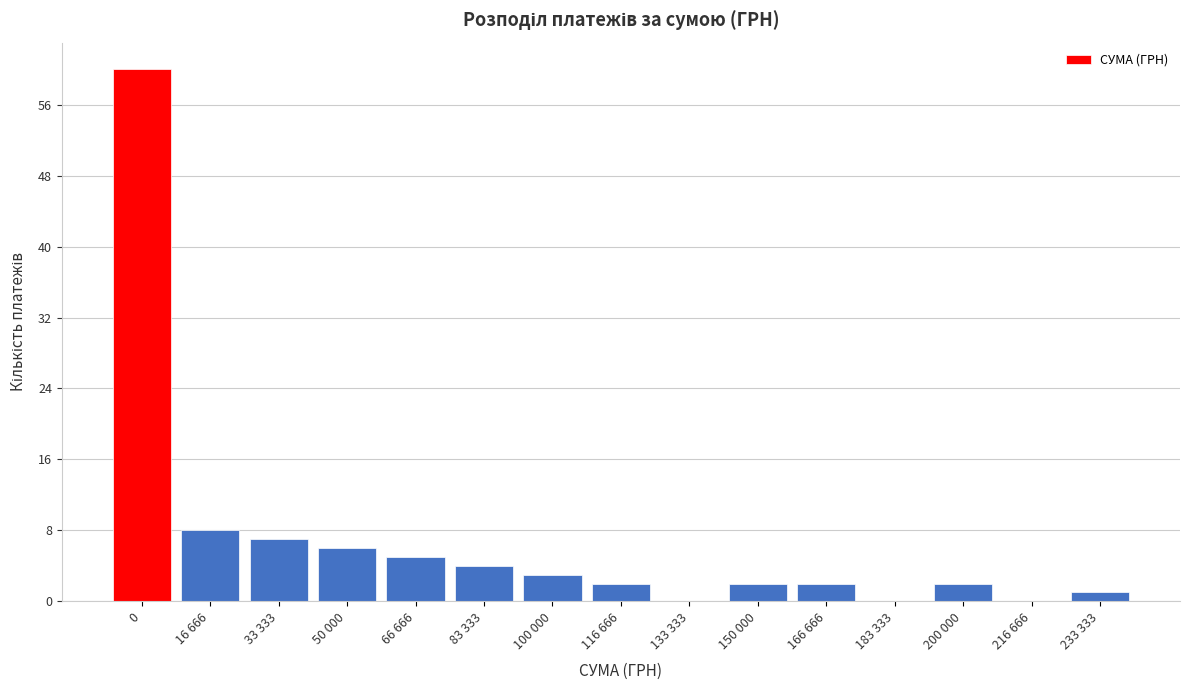

Reading left to right, extract all data points from this chart.

0=60	16 666=8	33 333=7	50 000=6	66 666=5	83 333=4	100 000=3	116 666=2	133 333=0	150 000=2	166 666=2	183 333=0	200 000=2	216 666=0	233 333=1